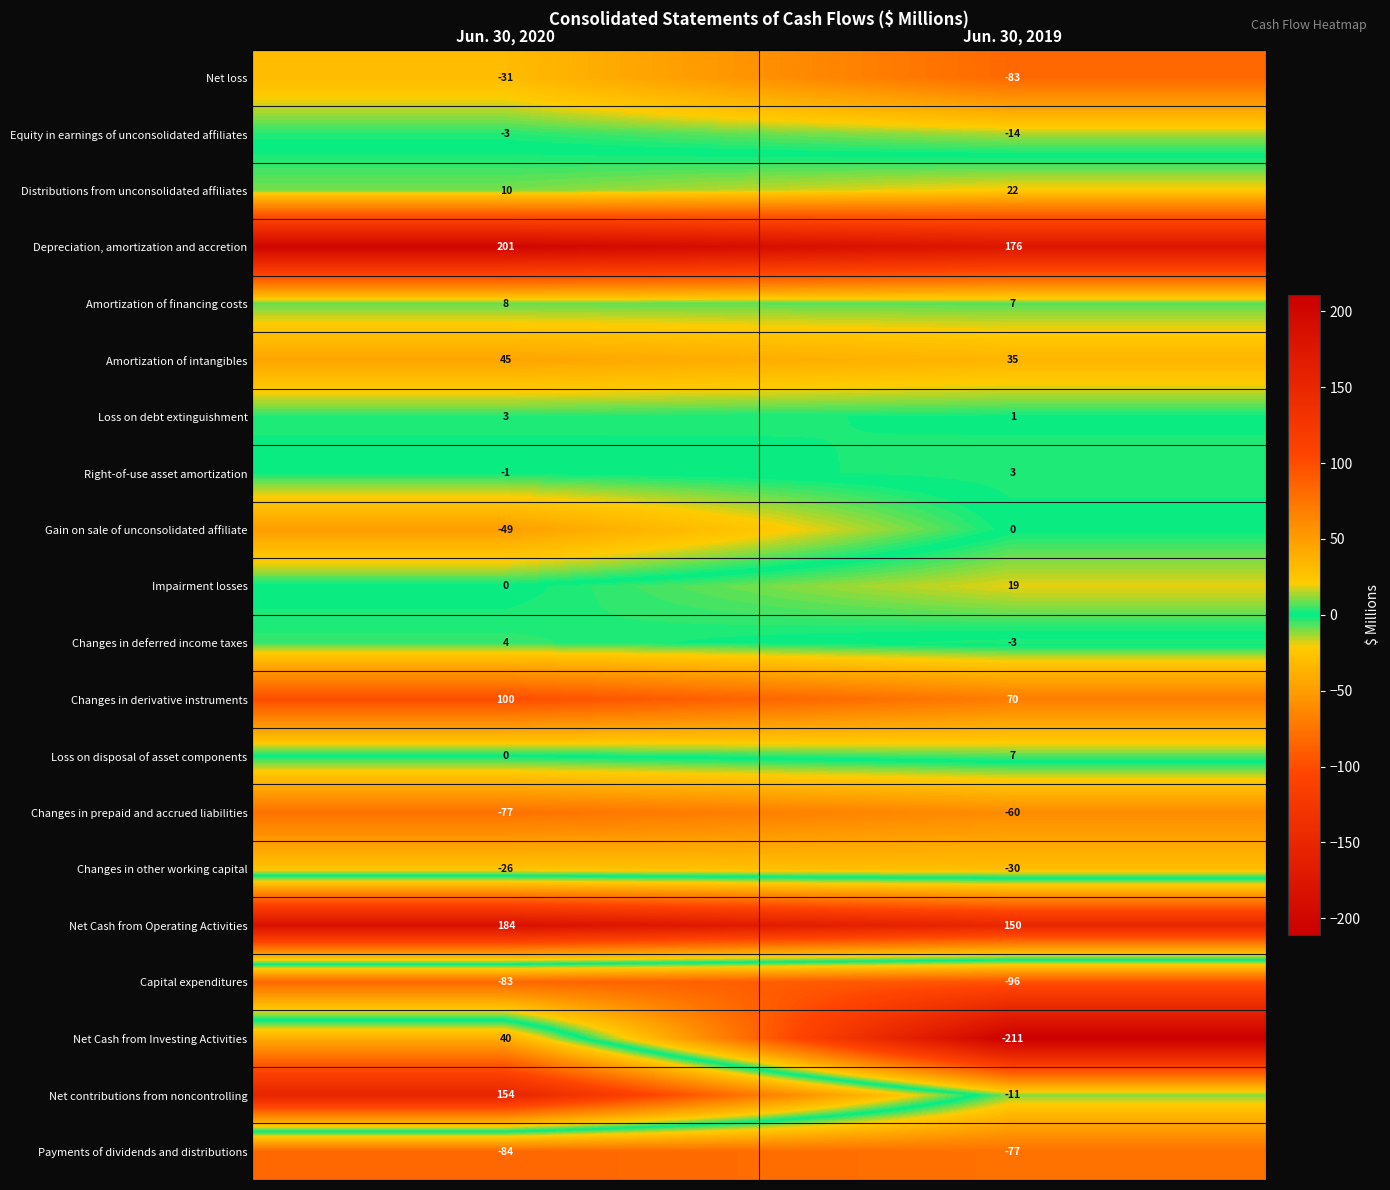

List the labels in order of Distributions from unconsolidated affiliates value, smallest first.

Jun. 30, 2020, Jun. 30, 2019